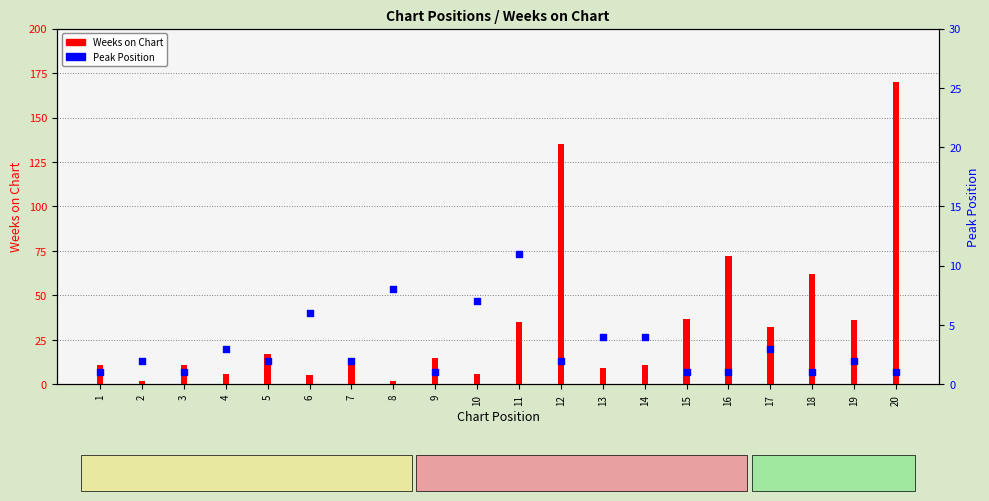

What are all the series names shown in the legend?

Weeks on Chart, Peak Position